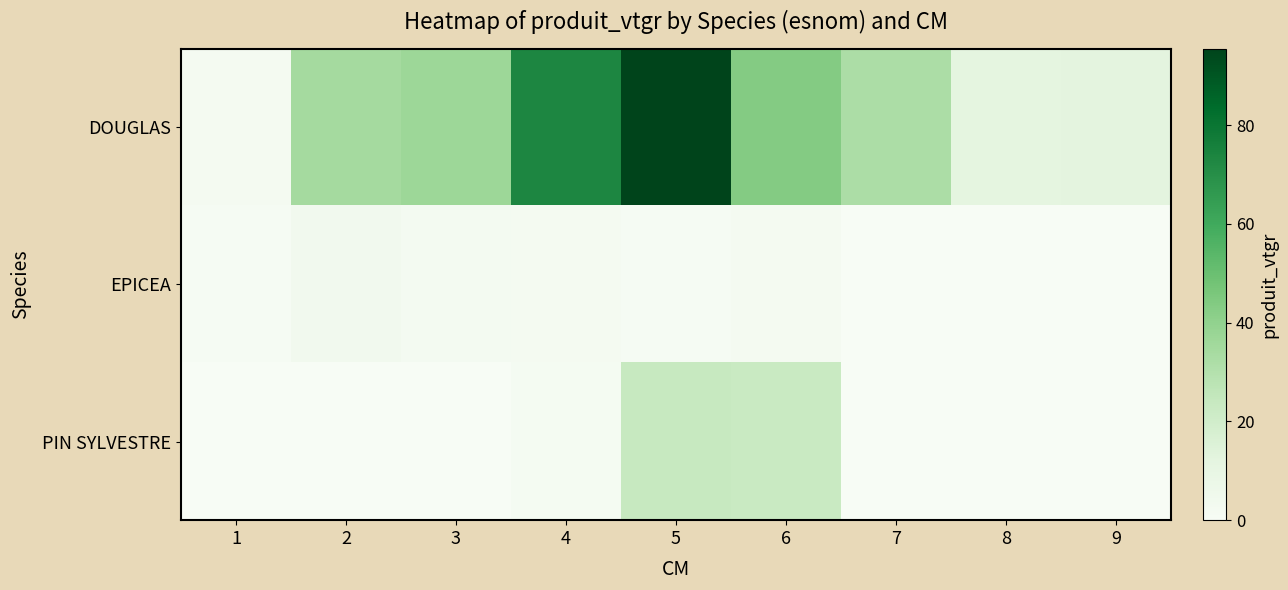

What is the minimum value for DOUGLAS?

2.0